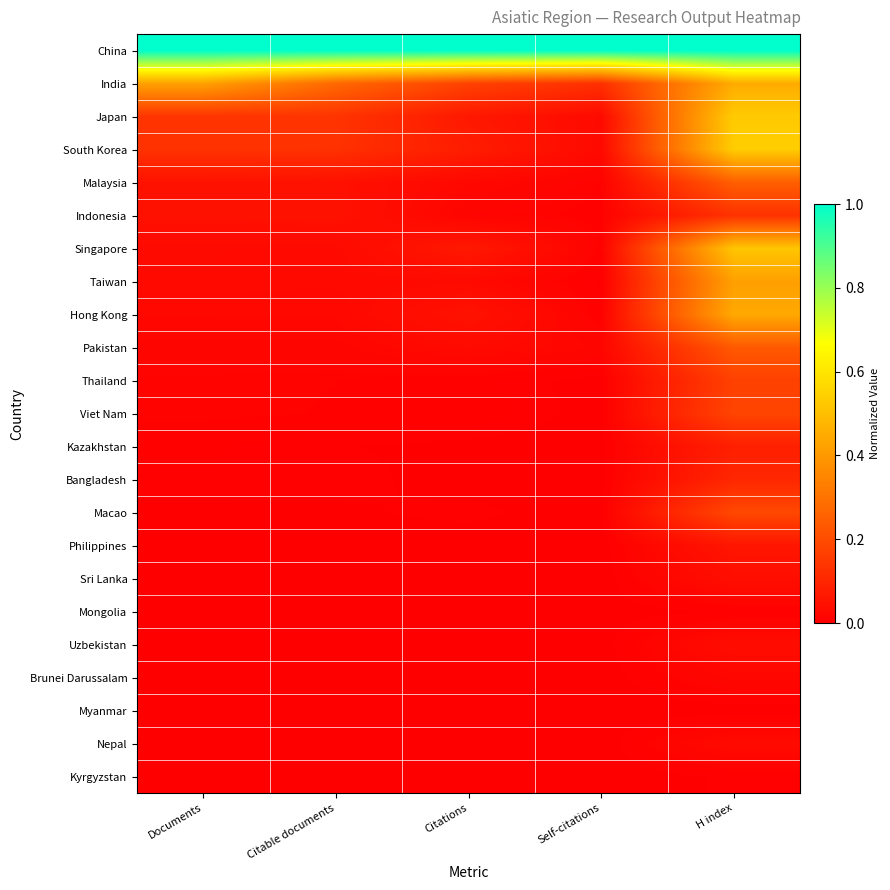

What is the difference between the highest and lowest values at Self-citations?

1.0